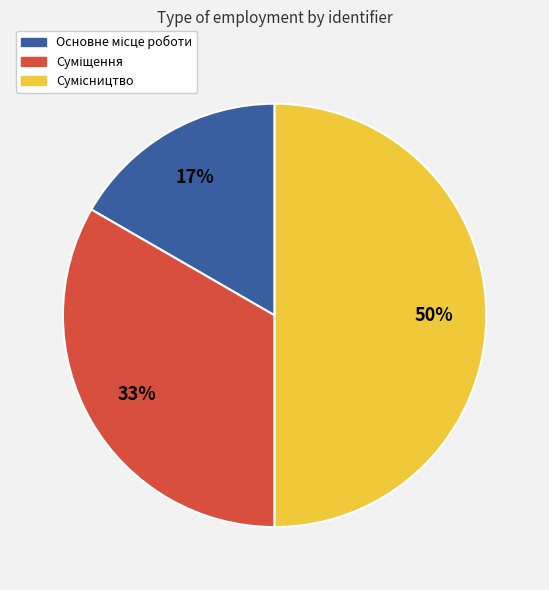

To the nearest percent, what is the average slice percentage?

33%